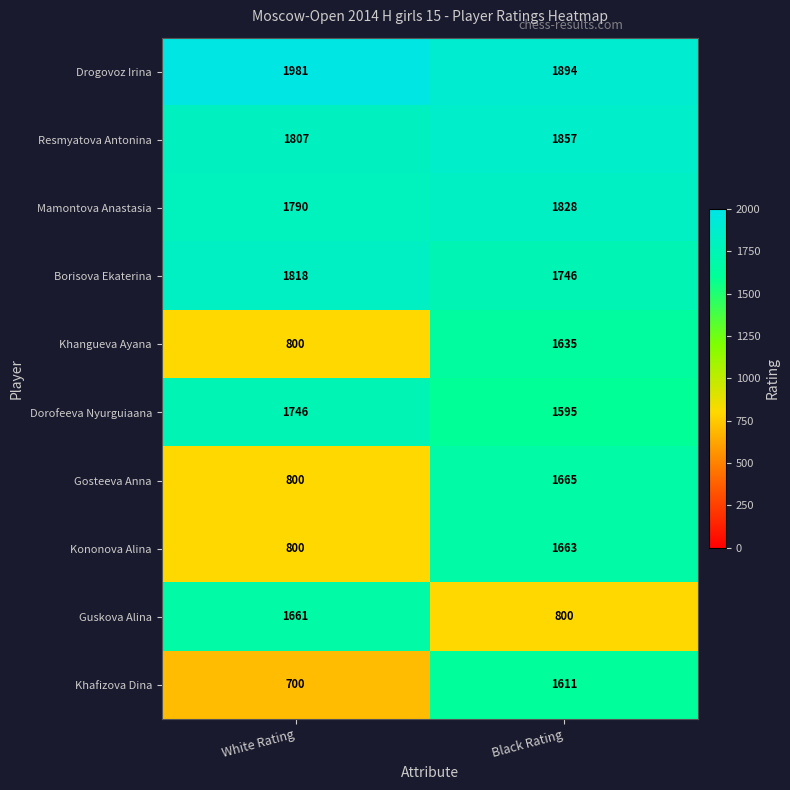

Is it true that Dorofeeva Nyurguiaana equals 3080 at White Rating?

False